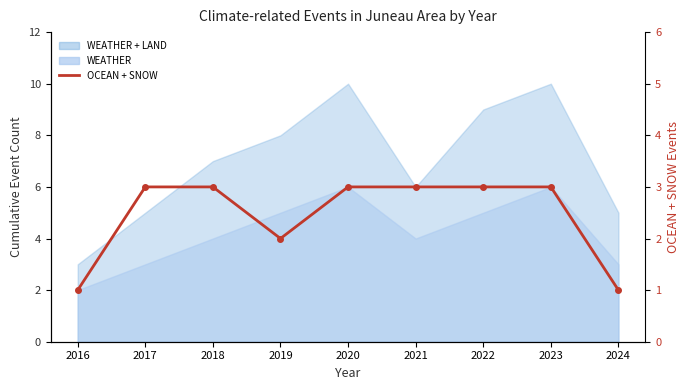

Which label corresponds to the smallest value in the chart?

2016